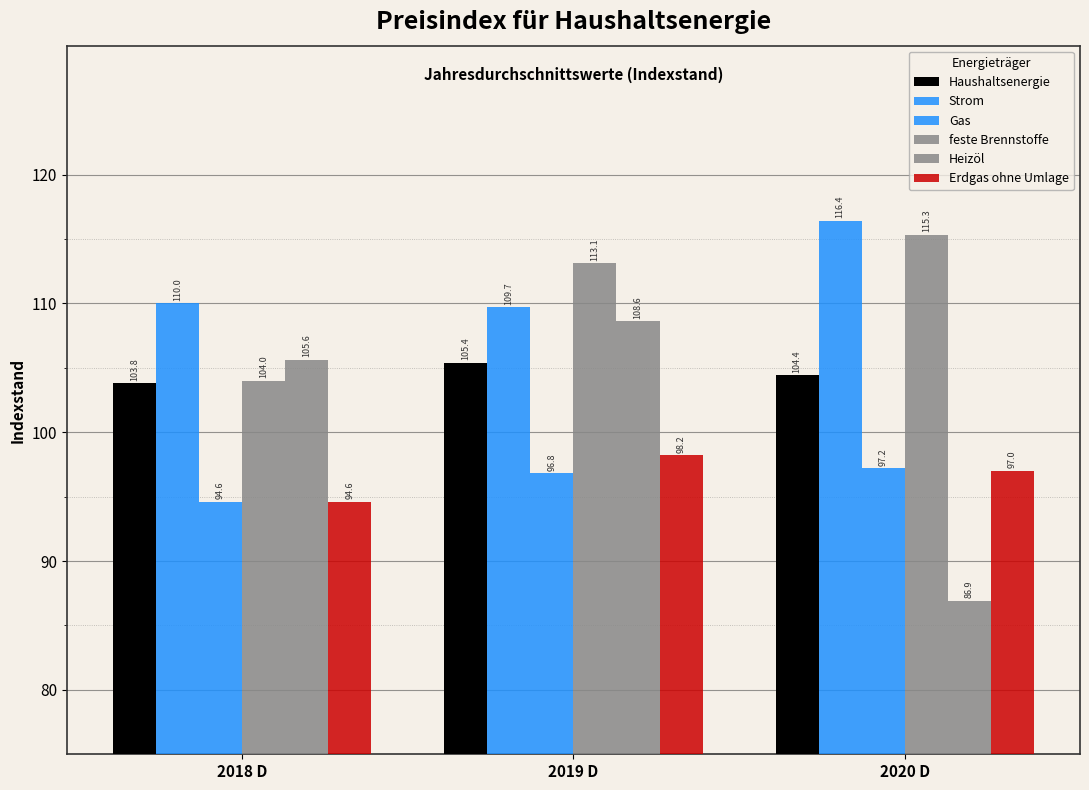

How many bars are there in each group?

6